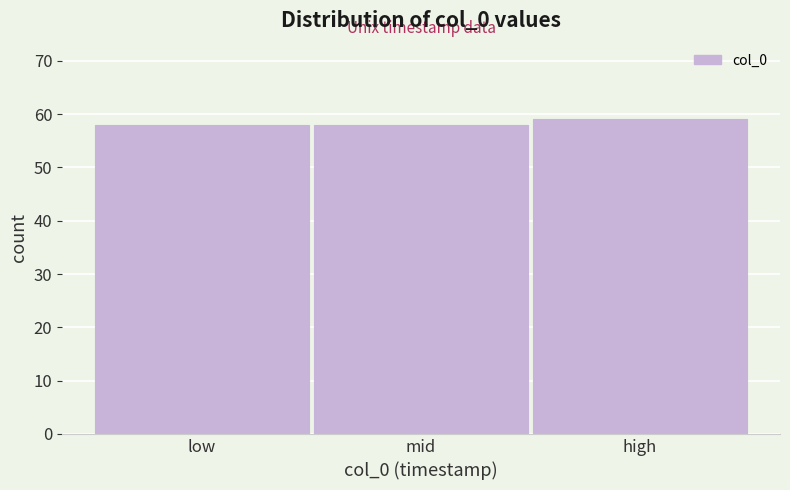

Reading left to right, extract all data points from this chart.

58	58	59